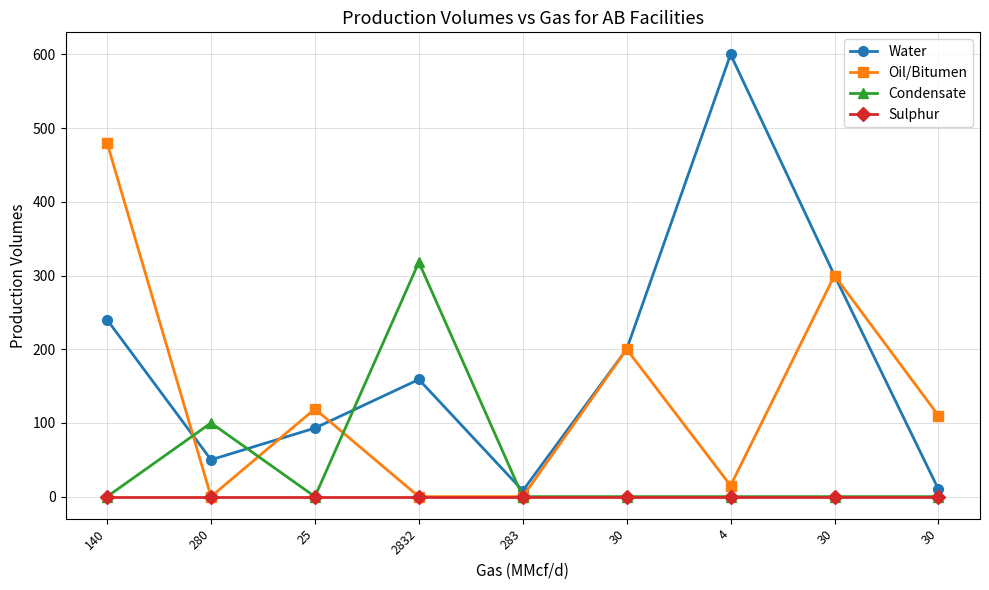

The Sulphur series shows 0 at 280. True or false?

True